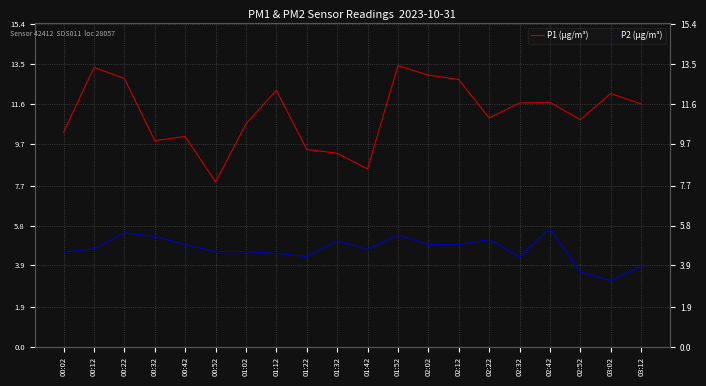

True or false: P2 (µg/m³) has a value of 7.5 at 02:32.

False